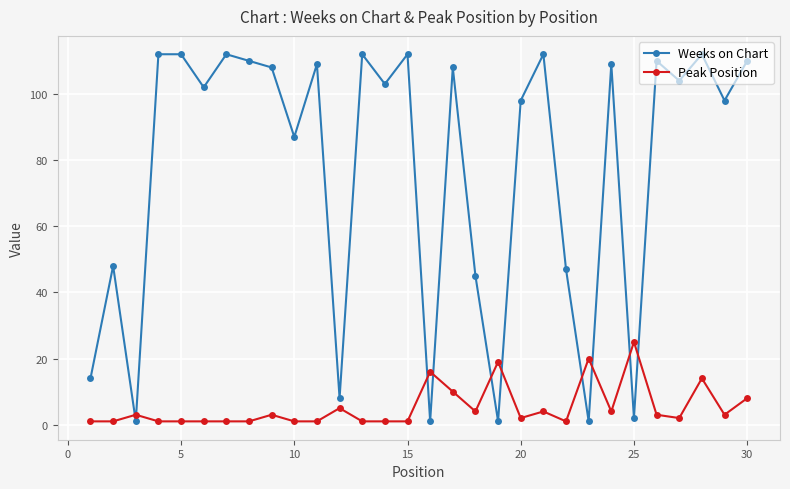

How many data points in Peak Position are less than 3?

15